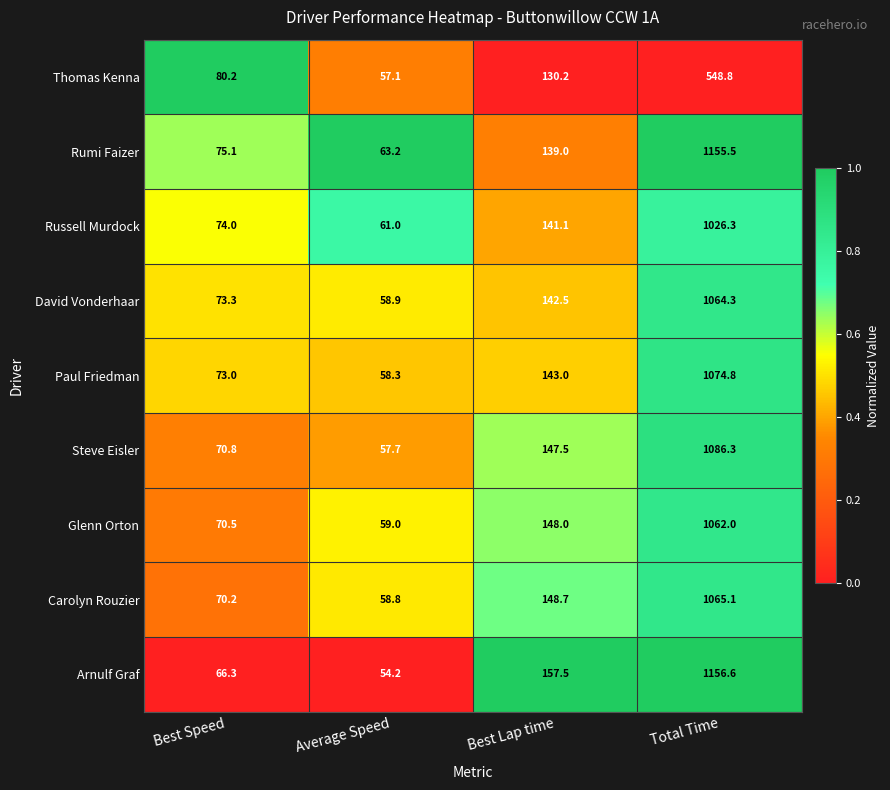

Which label corresponds to the smallest value in the chart?

Average Speed